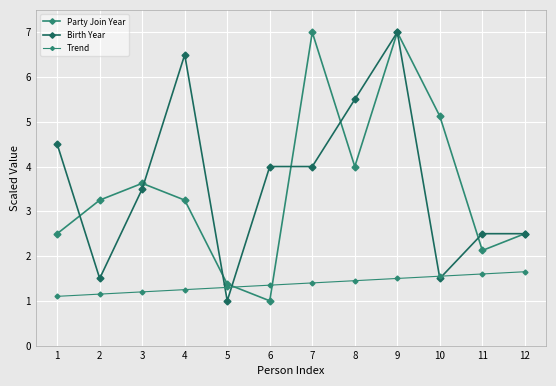

Is this an area chart (filled region under the line)?

No